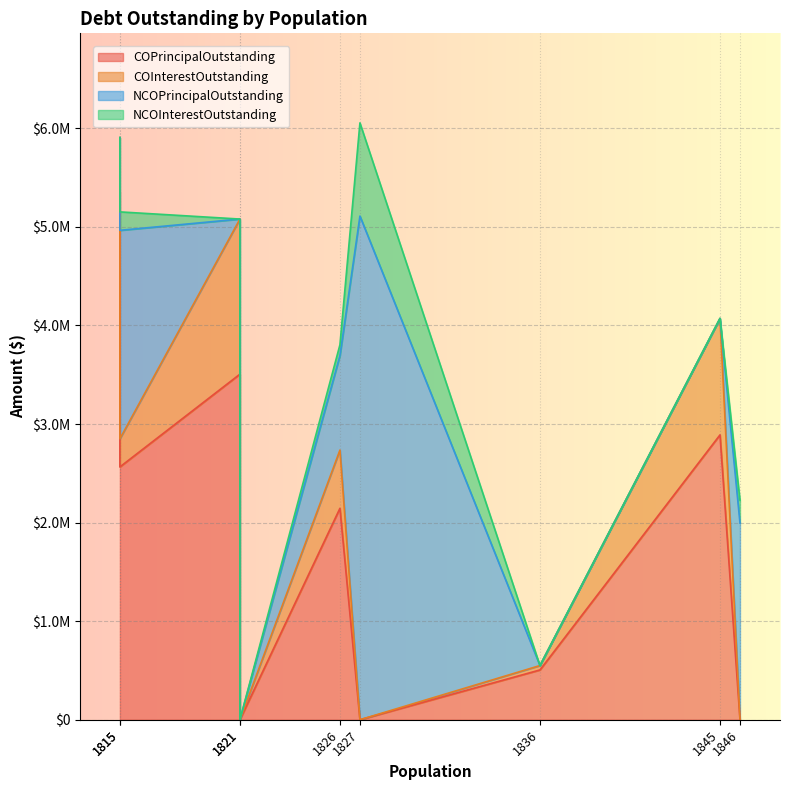

How many lines are shown in the chart?

4